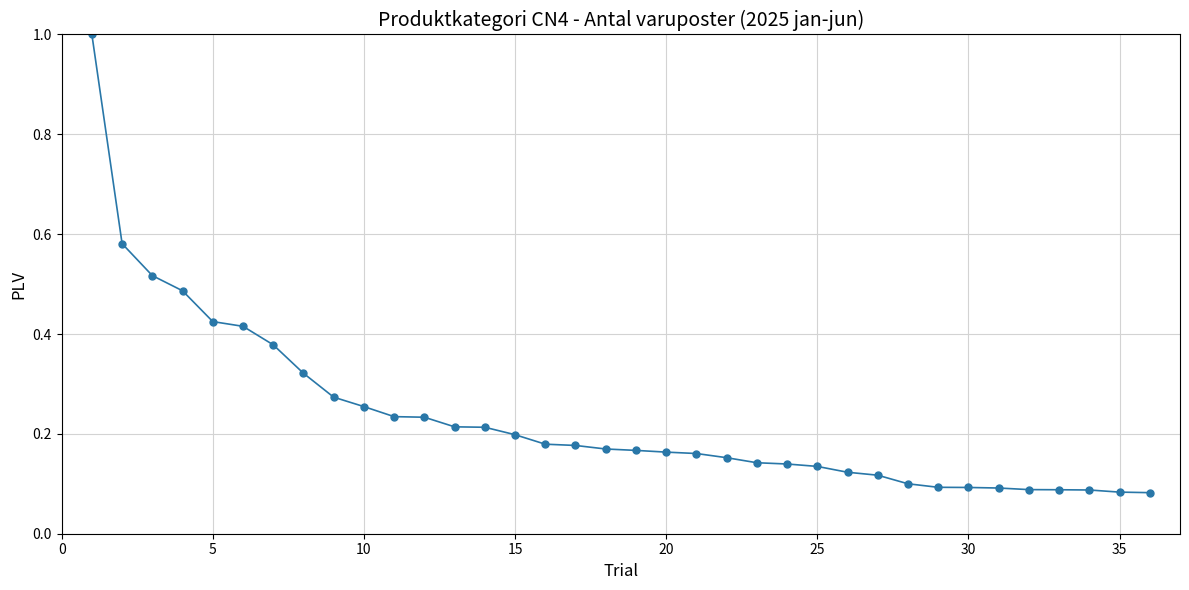

What is the maximum value shown in the chart?

1.0